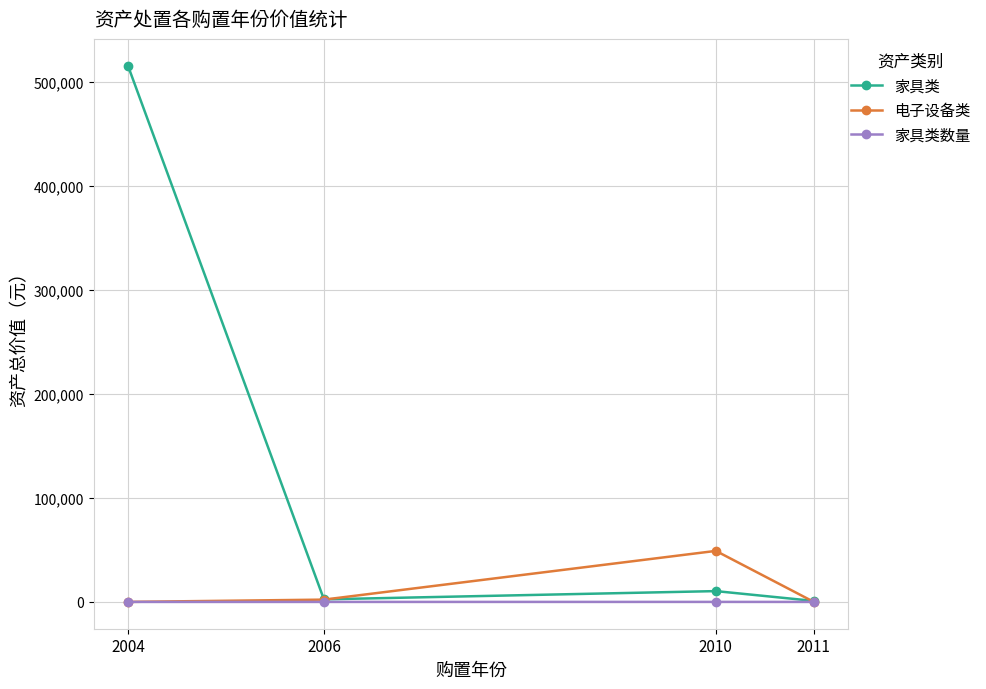

What is the average value of the 家具类数量 series?

6